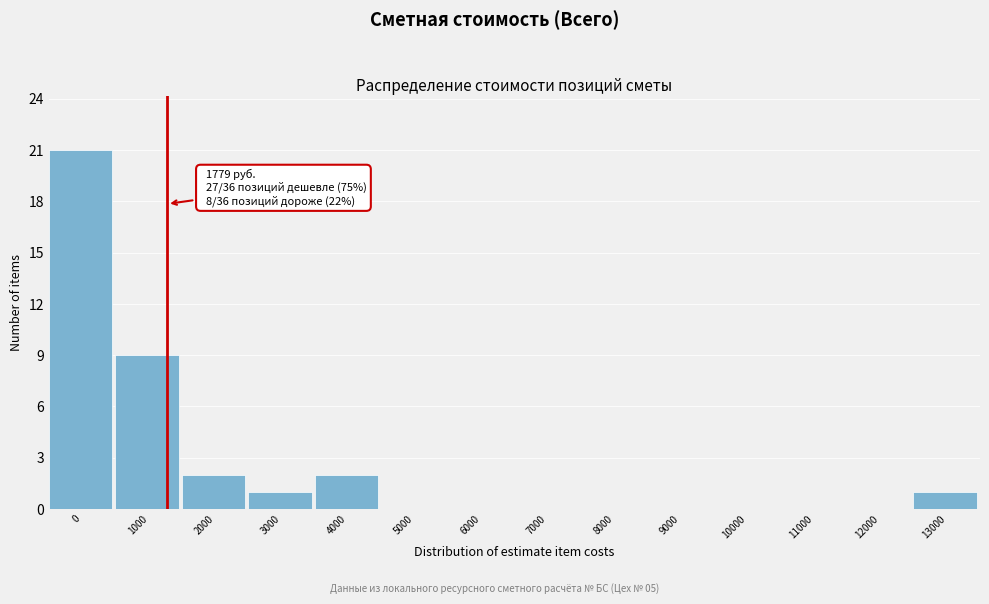

At which label is the value closest to 10?

1000